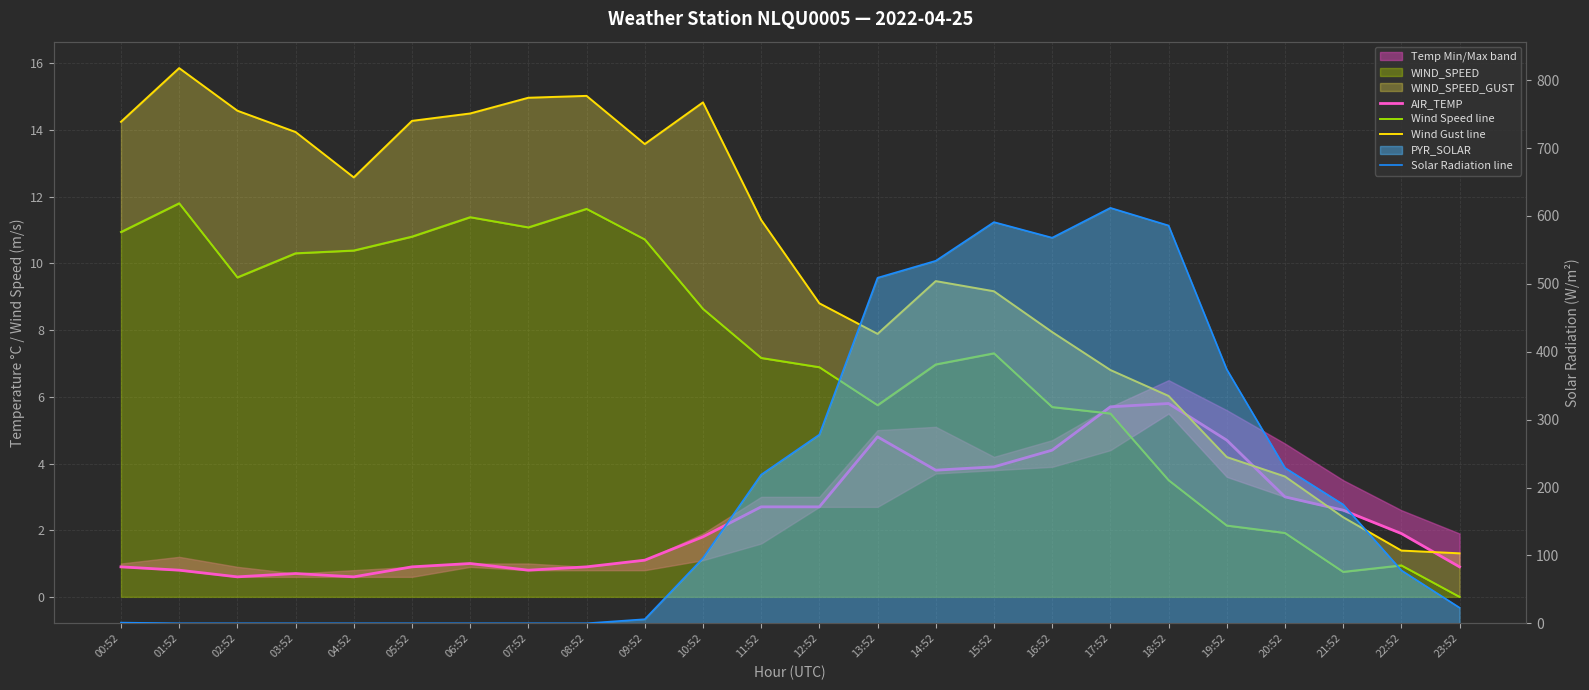

How many lines are shown in the chart?

4